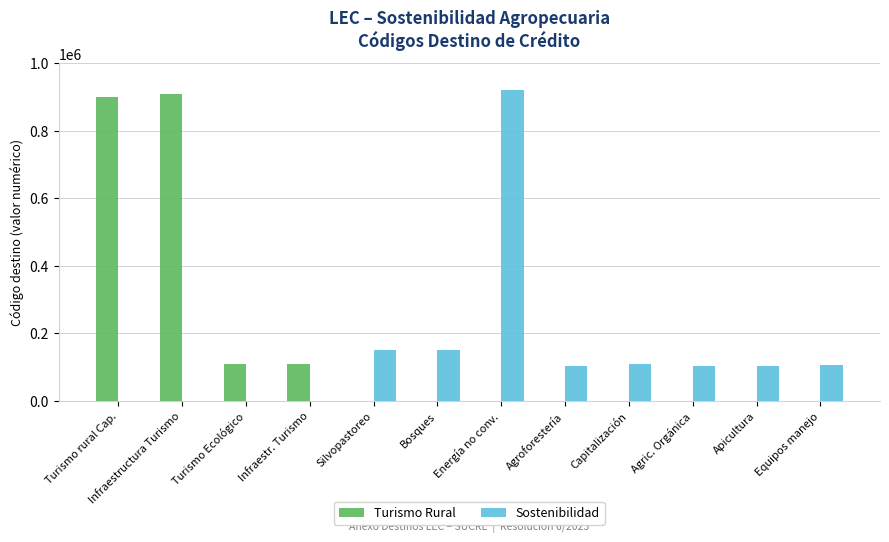

What is the sum of all Sostenibilidad values?

1743321